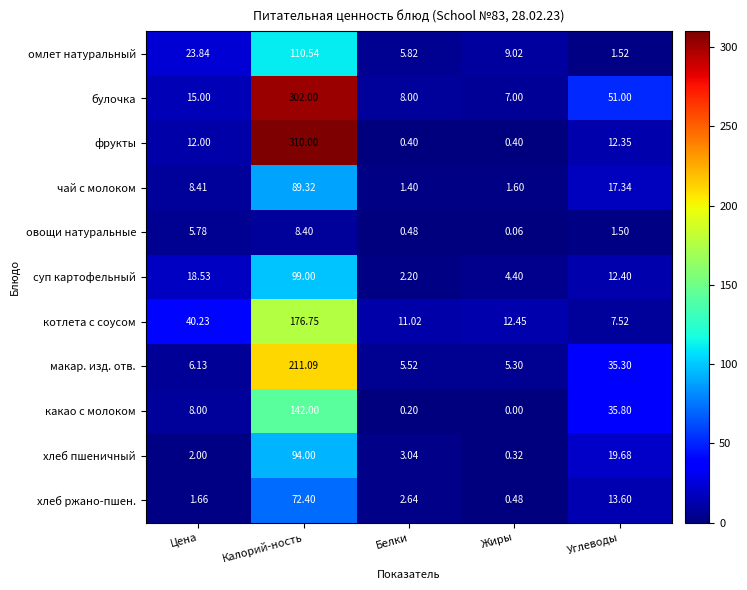

How many distinct data groups are displayed?

11